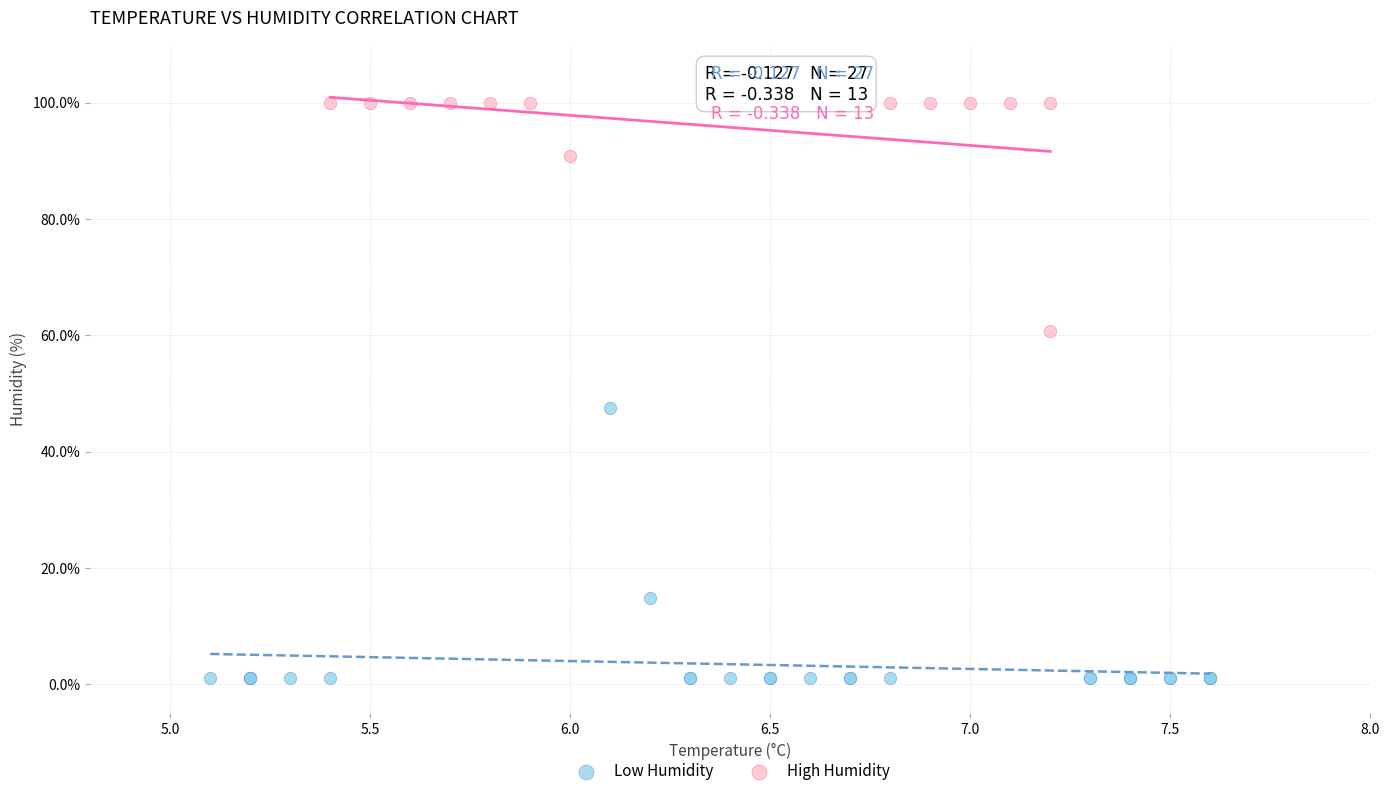

Which series reaches the minimum Y coordinate?

Low Humidity